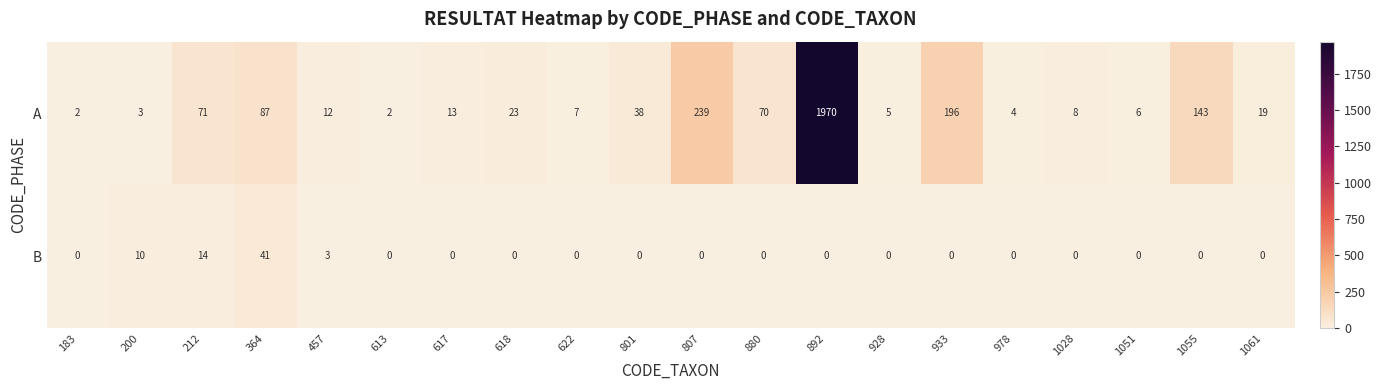

What is the total value across all series at 622?

7